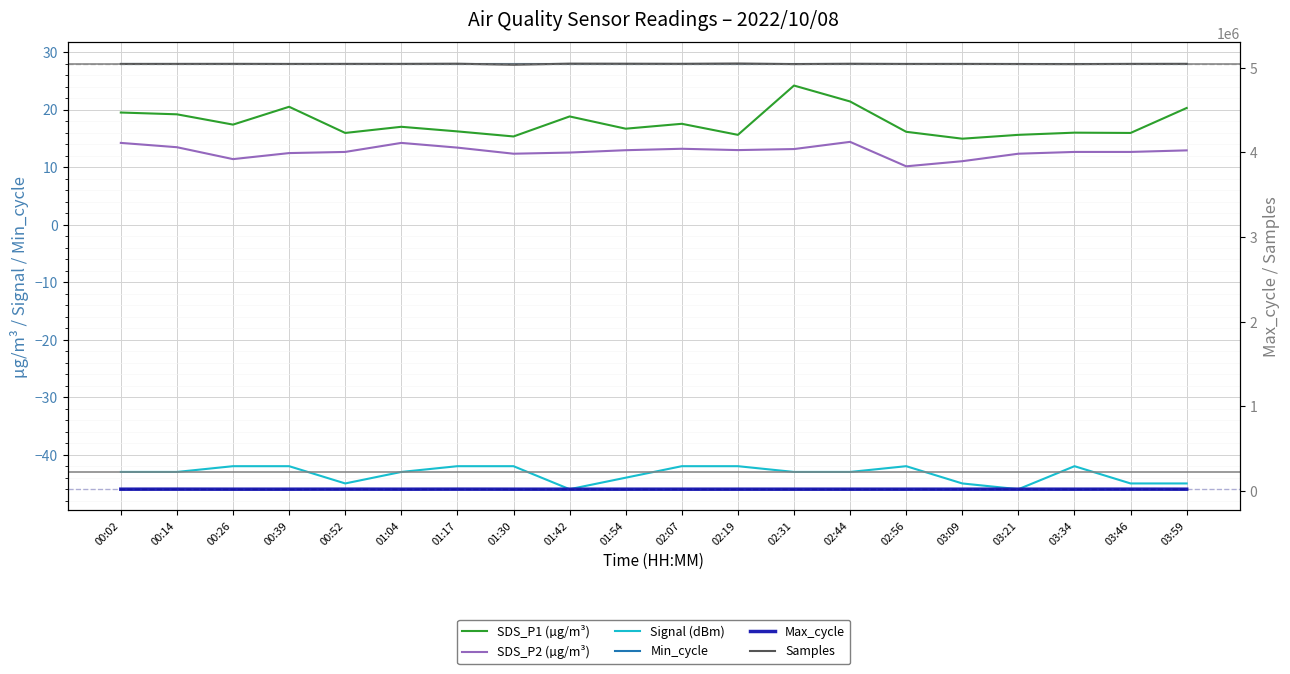

Is this an area chart (filled region under the line)?

No